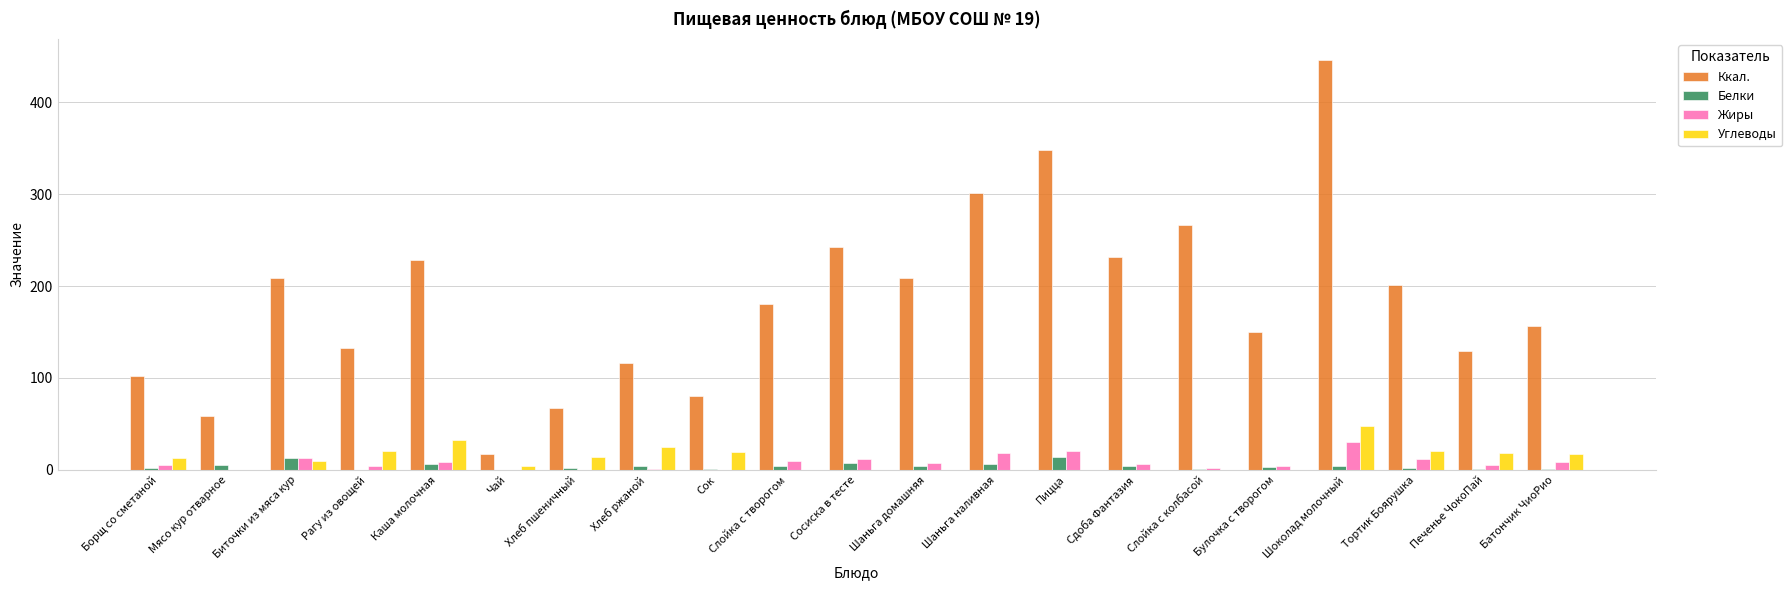

What is the difference between the Ккал. values at Слойка с творогом and Биточки из мяса кур?

28.7